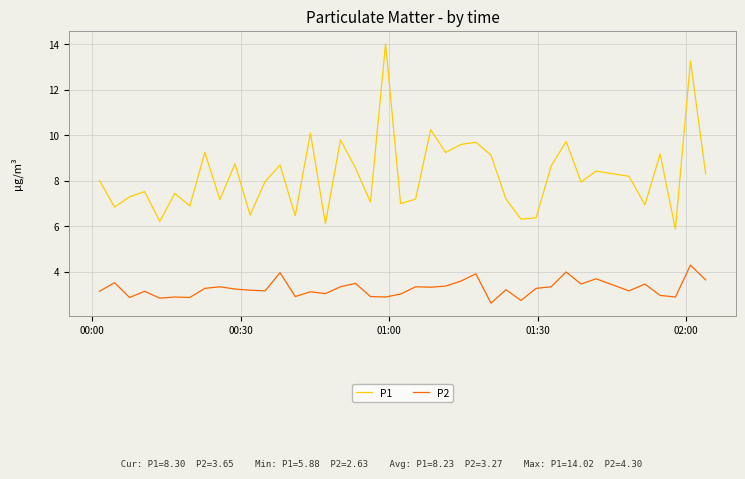

Rank the series by their average value, from lowest to highest.

P2, P1